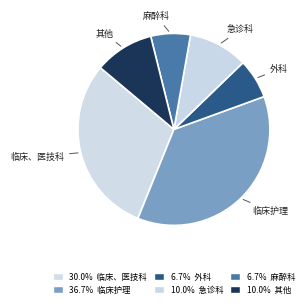

What is the largest slice in the pie chart?

临床护理